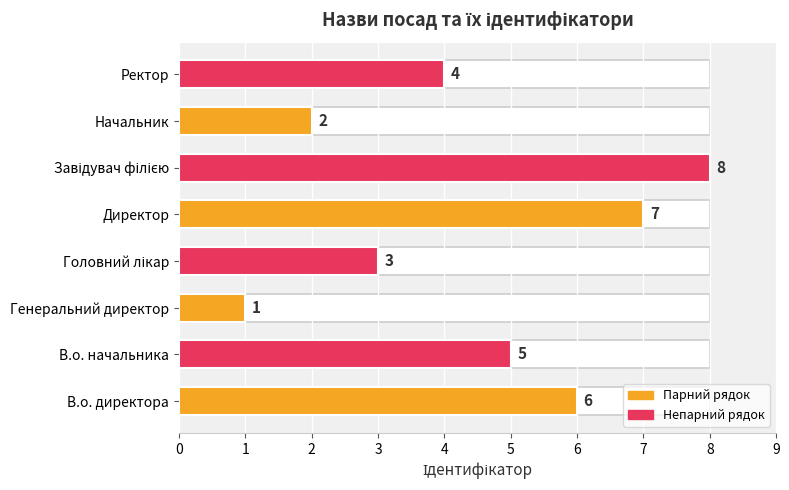

Approximately how many times larger is the value at Ректор compared to В.о. директора?

0.7